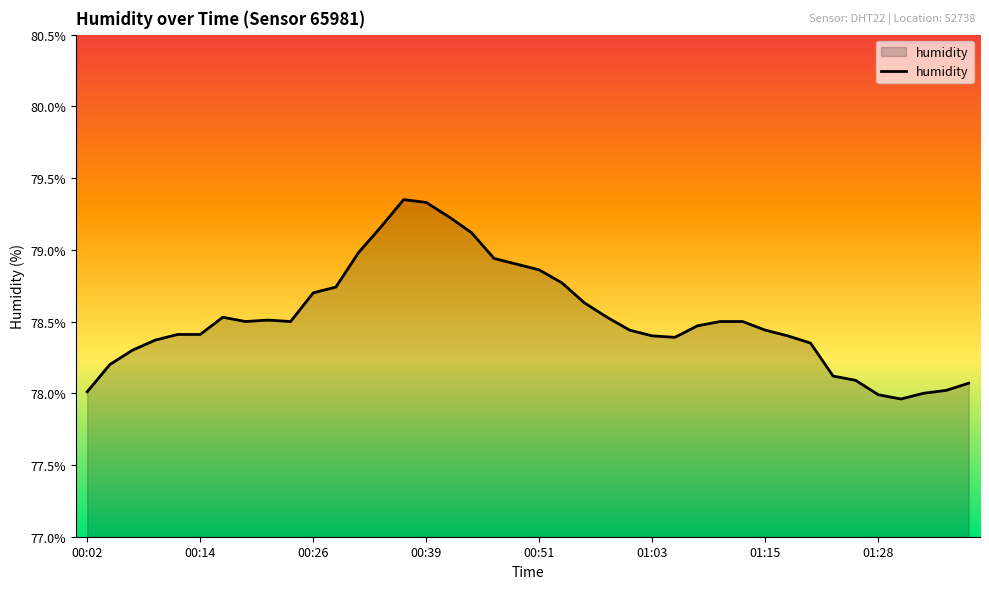

What is the difference between the maximum and minimum values?

1.4